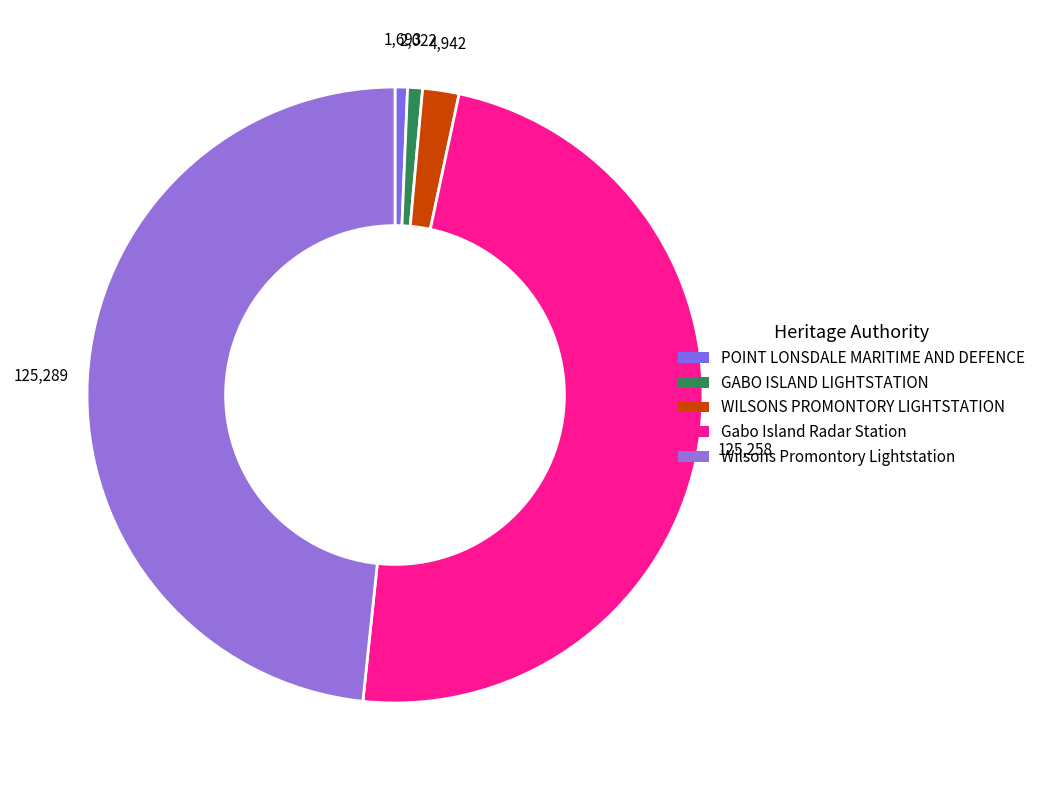

To the nearest percent, what percentage of the pie is POINT LONSDALE MARITIME AND DEFENCE?

1%